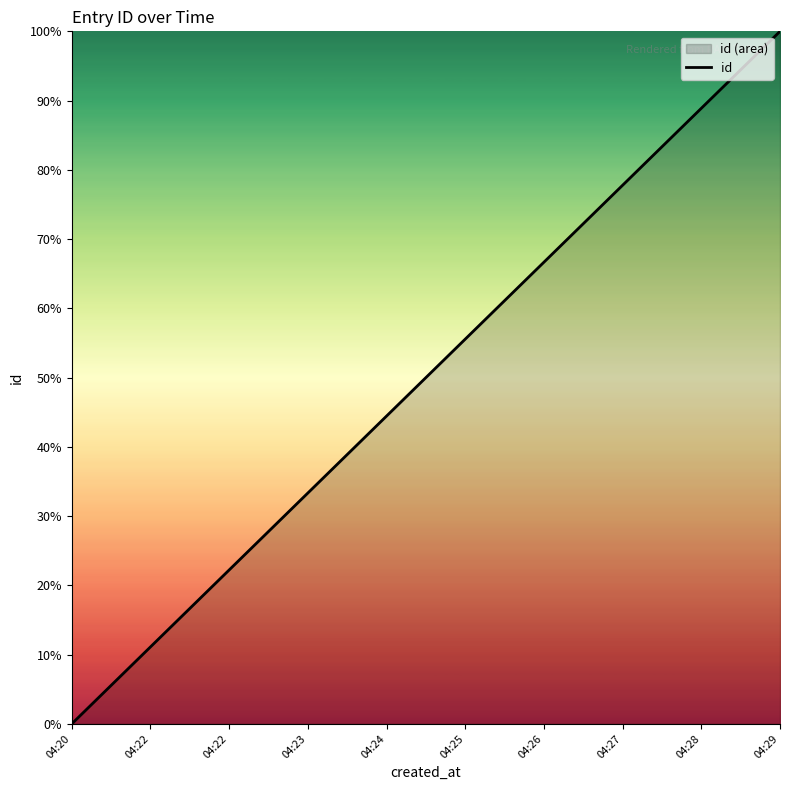

Reading left to right, list all the values displayed in this chart.

0.0	11.1	22.2	33.3	44.4	55.6	66.7	77.8	88.9	100.0